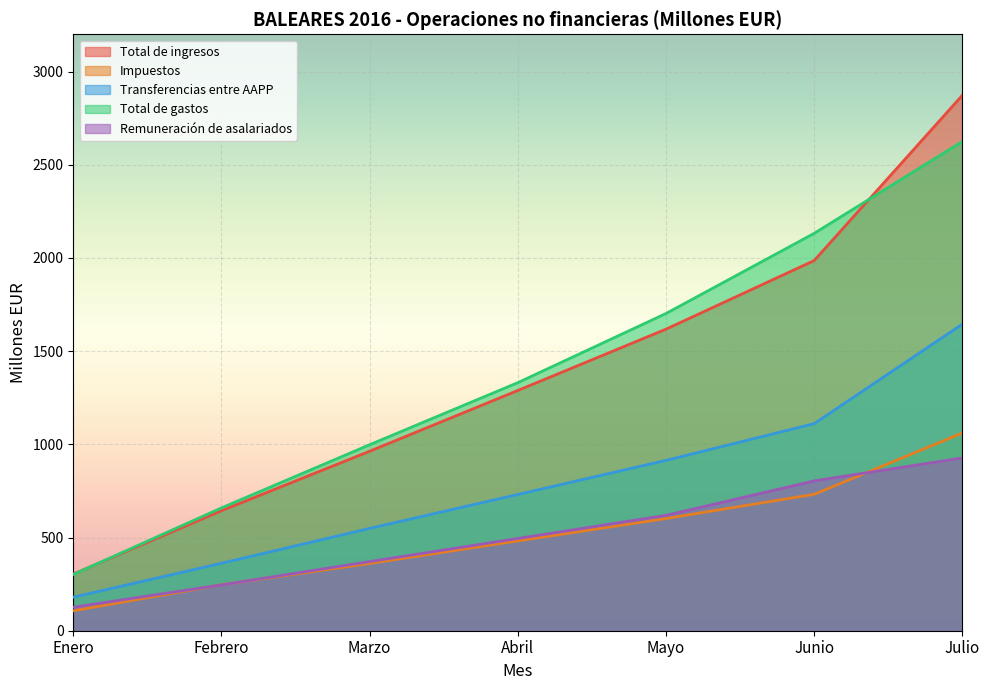

Rank the series at Marzo from lowest to highest value.

Impuestos, Remuneración de asalariados, Transferencias entre AAPP, Total de ingresos, Total de gastos